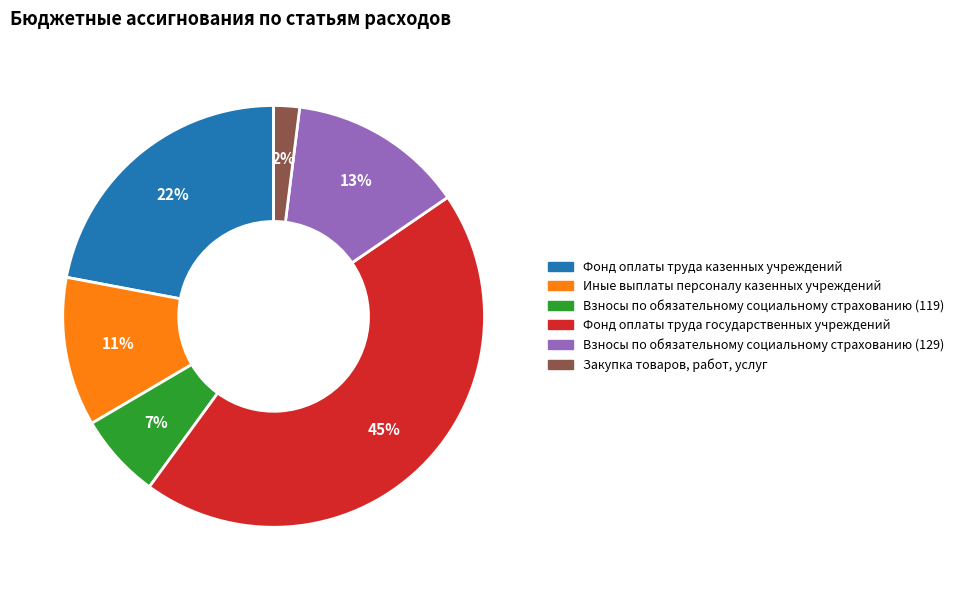

To the nearest percent, what is the combined percentage of Взносы по обязательному социальному страхованию (129) and Закупка товаров, работ, услуг?

15%